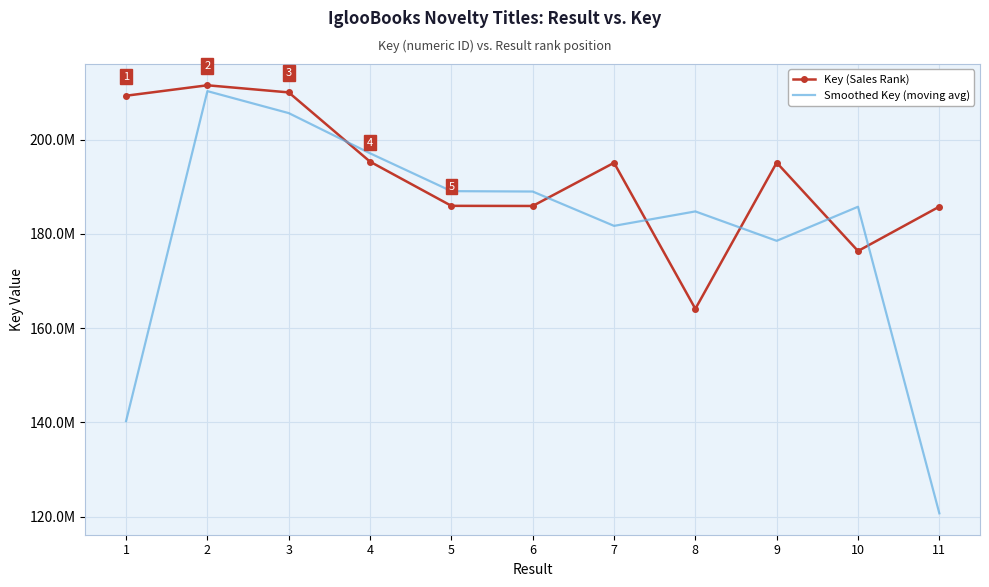

What are all the series names shown in the legend?

Key (Sales Rank), Smoothed Key (moving avg)